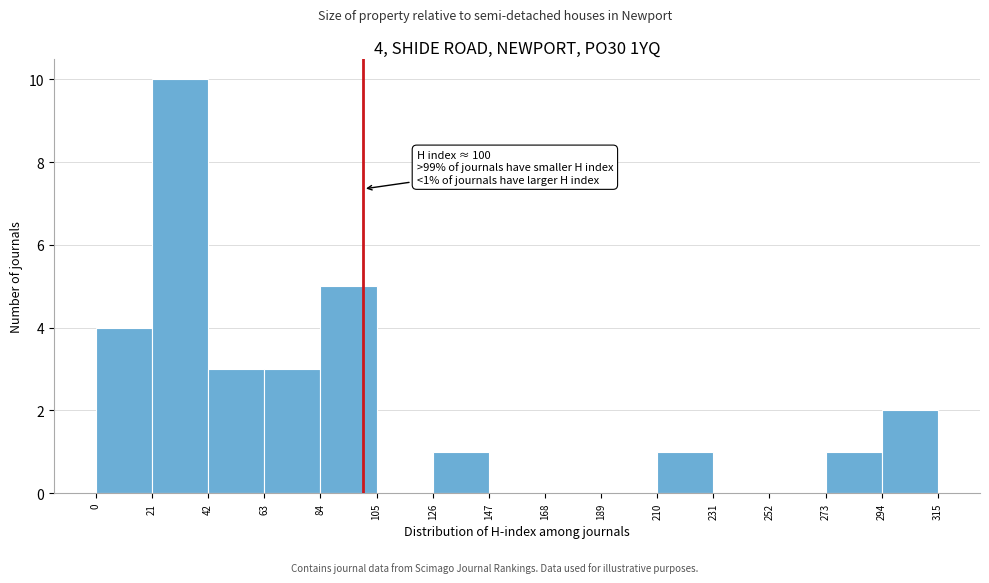

Over which range of the x-axis is the bar tallest?

21 to 42